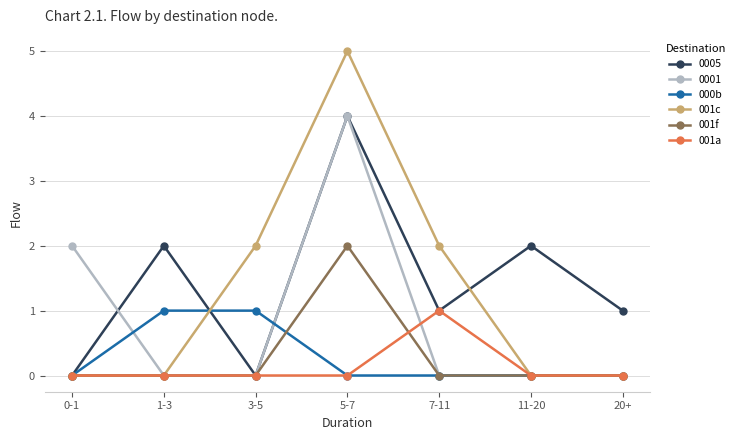

At which category does 0001 reach its first local peak?

5-7